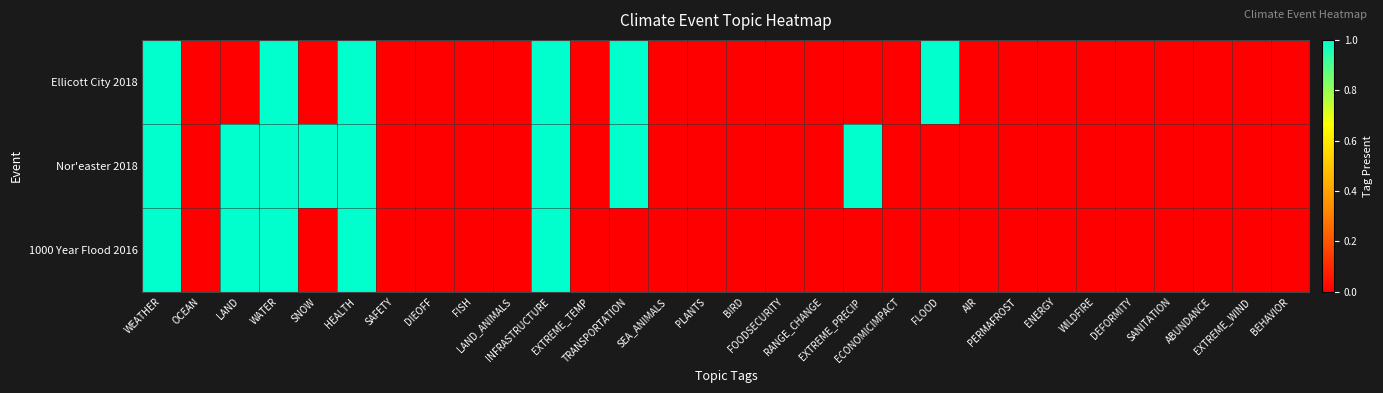

Which series has the largest range (max minus min)?

Ellicott City 2018